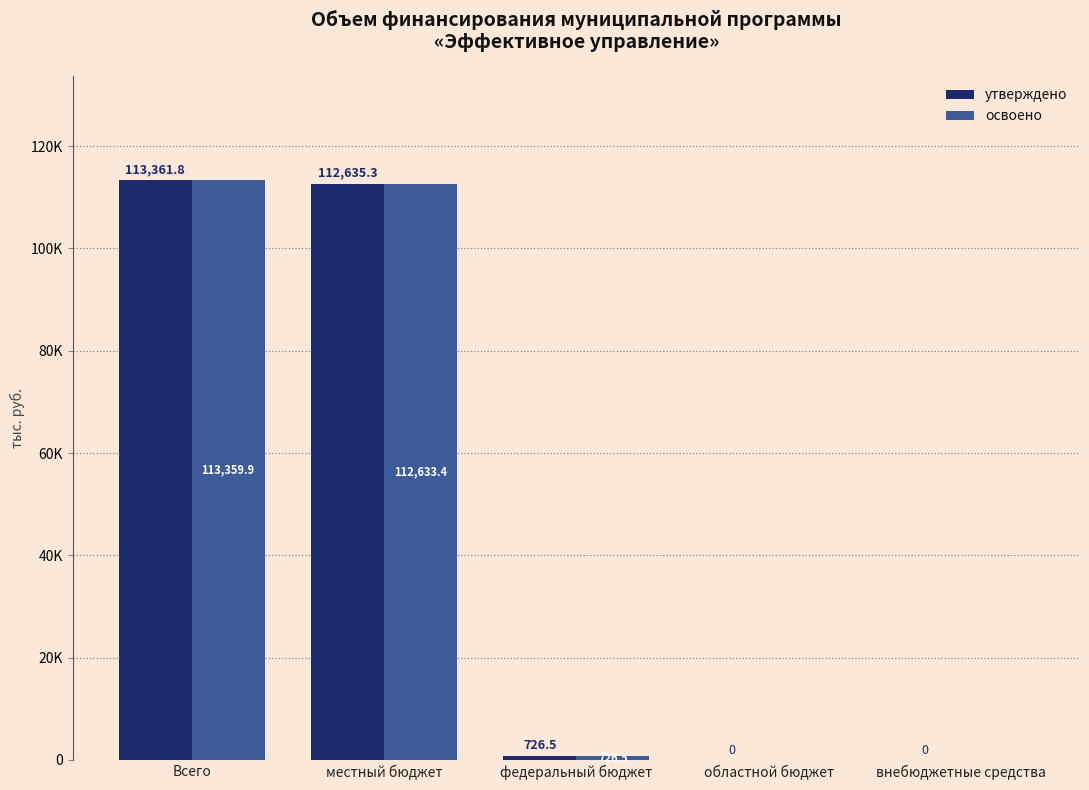

Are the bars grouped side by side (vs. stacked)?

Yes